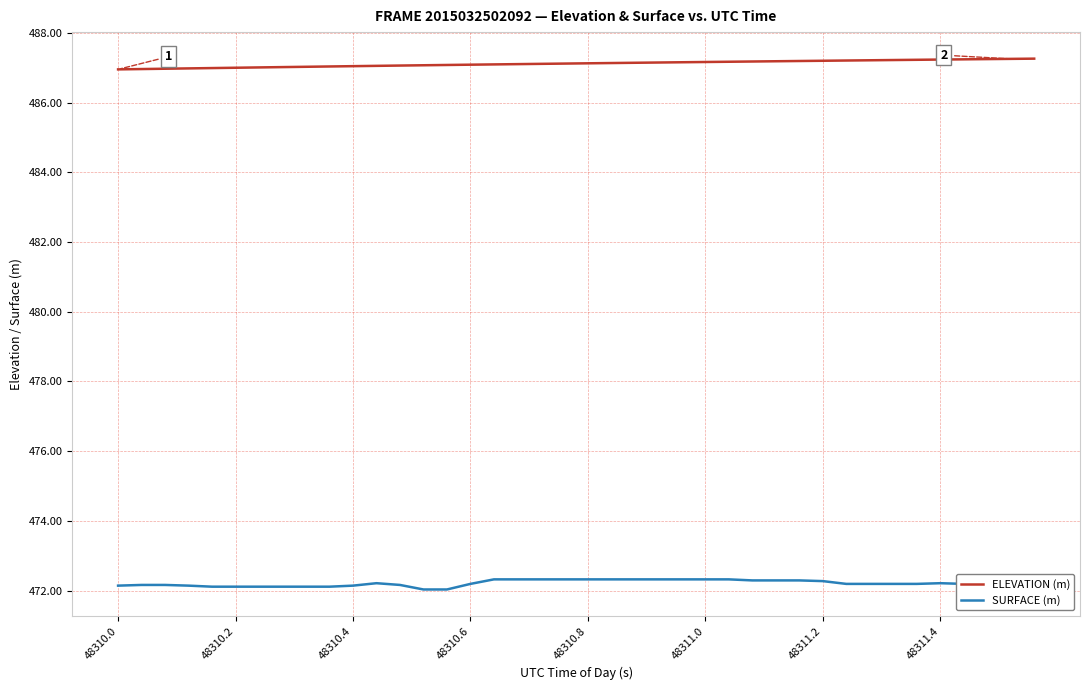

What is the minimum value for ELEVATION (m)?

487.0